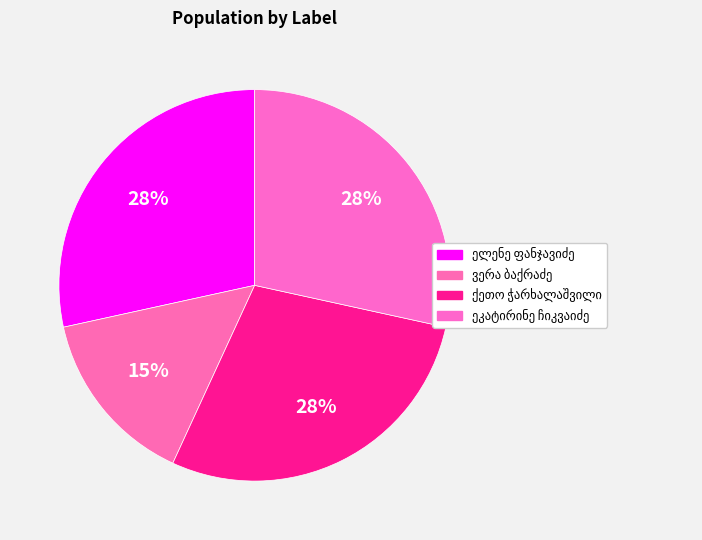

What is the largest slice in the pie chart?

ელენე ფანჯავიძე